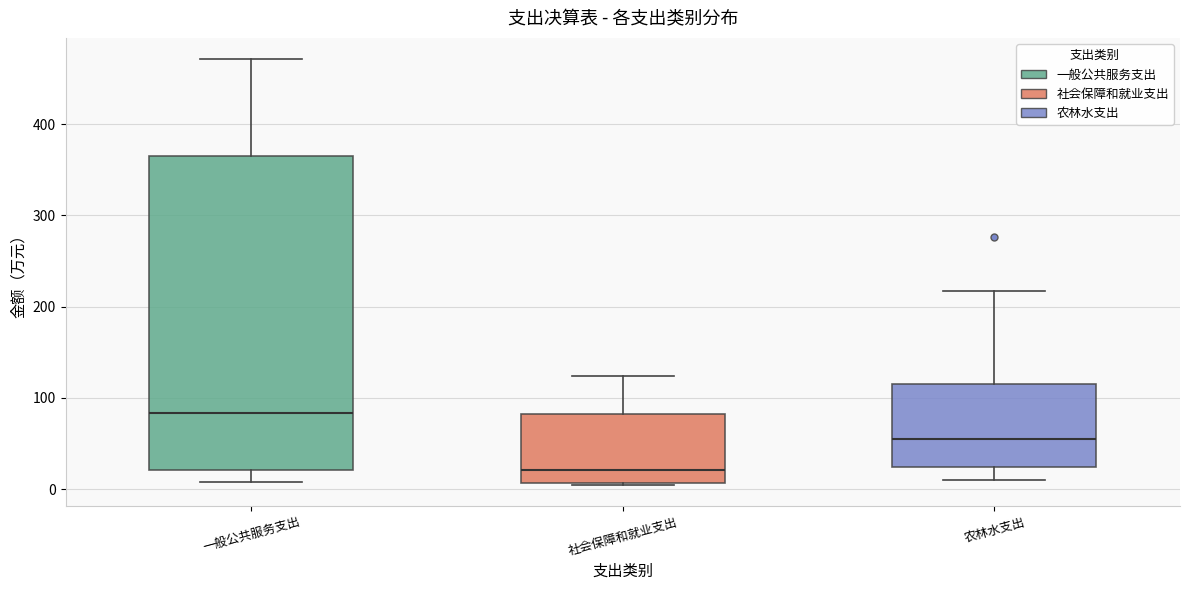

Where does the upper whisker of the box for 社会保障和就业支出 end on the y-axis? The values are not printed on the chart, so give them approximately, as read against the axis.

120